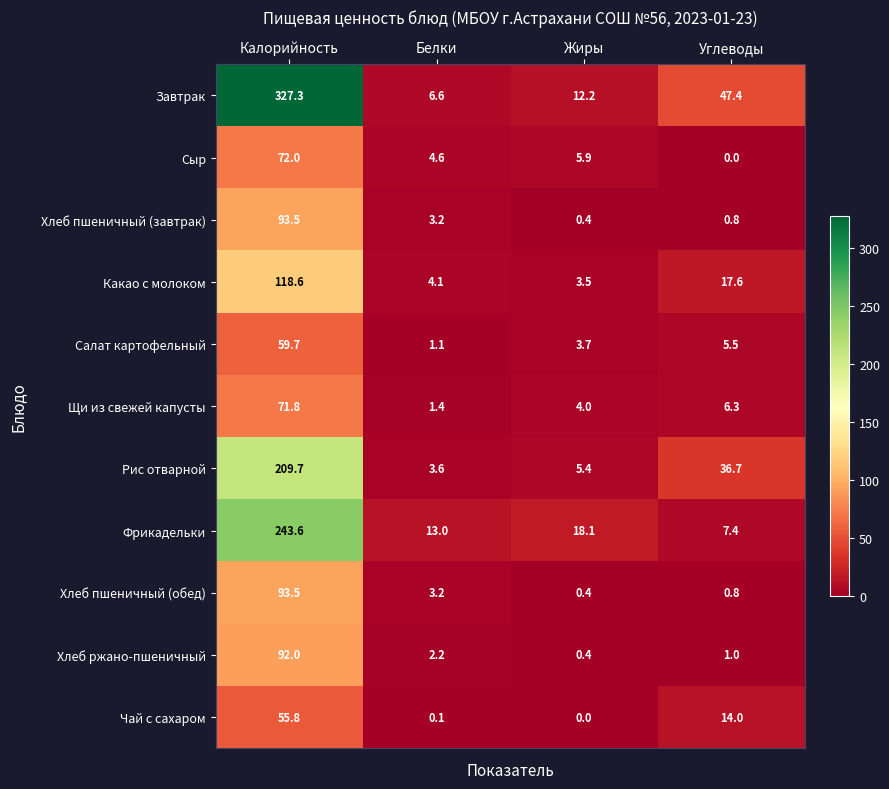

What is the total value across all series at Белки?

43.1